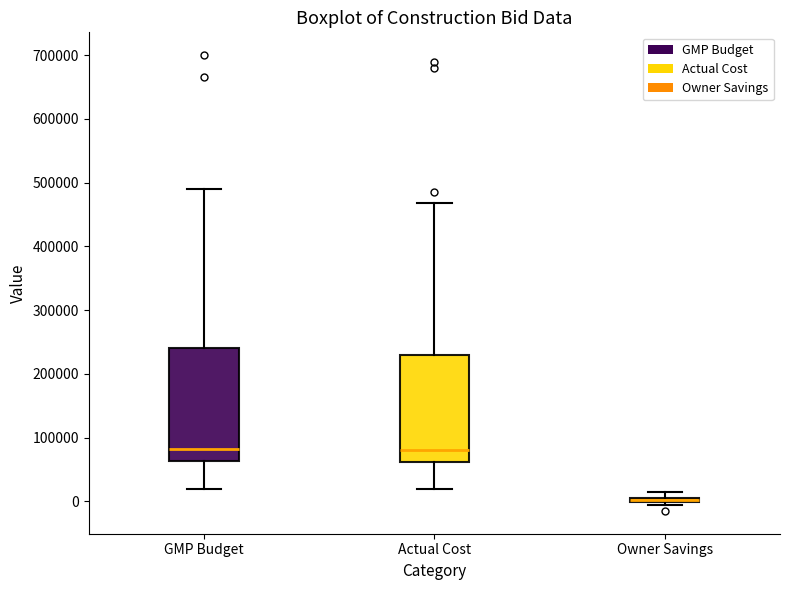

Comparing the boxes themselves (not the whiskers), which one is the tallest?

GMP Budget